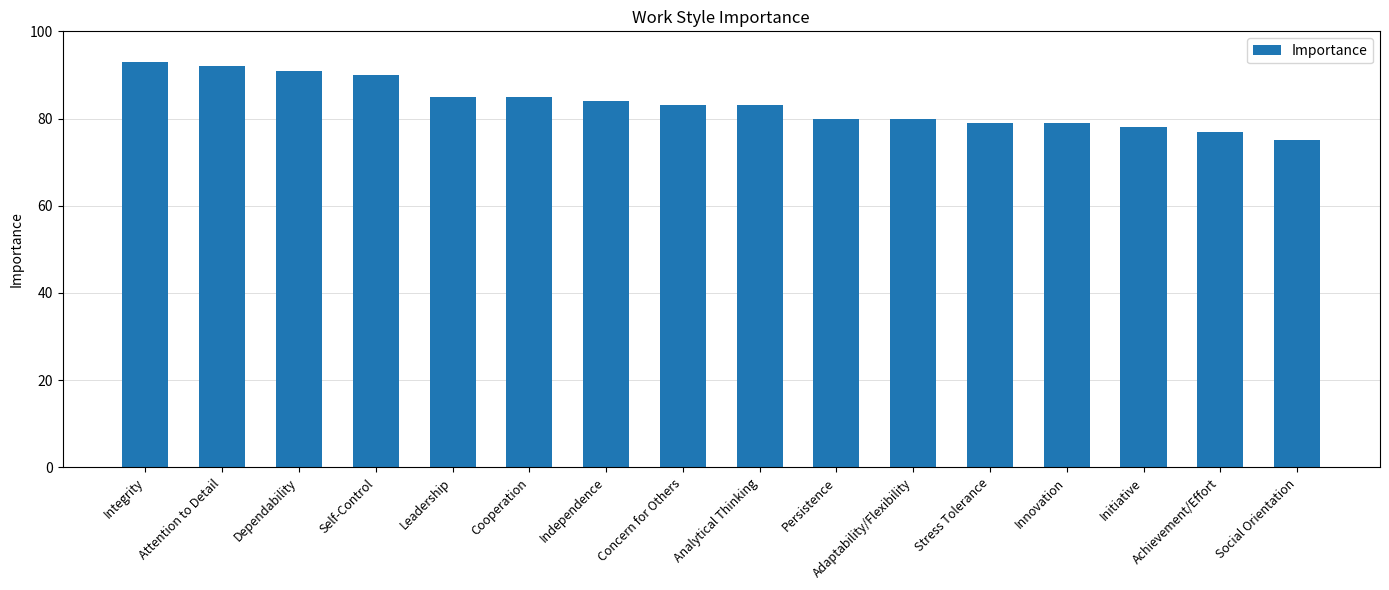

What is the approximate value at Stress Tolerance, to the nearest 10?

80